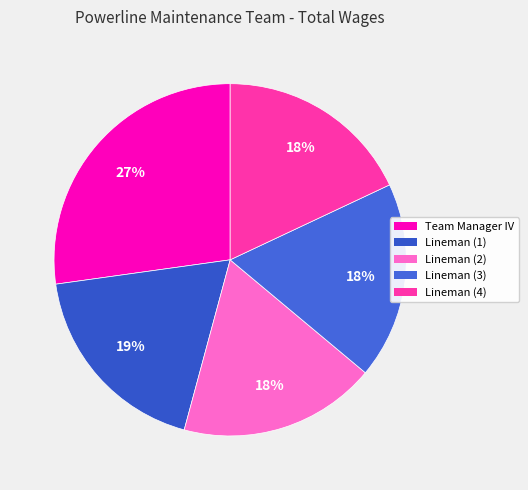

How many segments does this pie chart have?

5